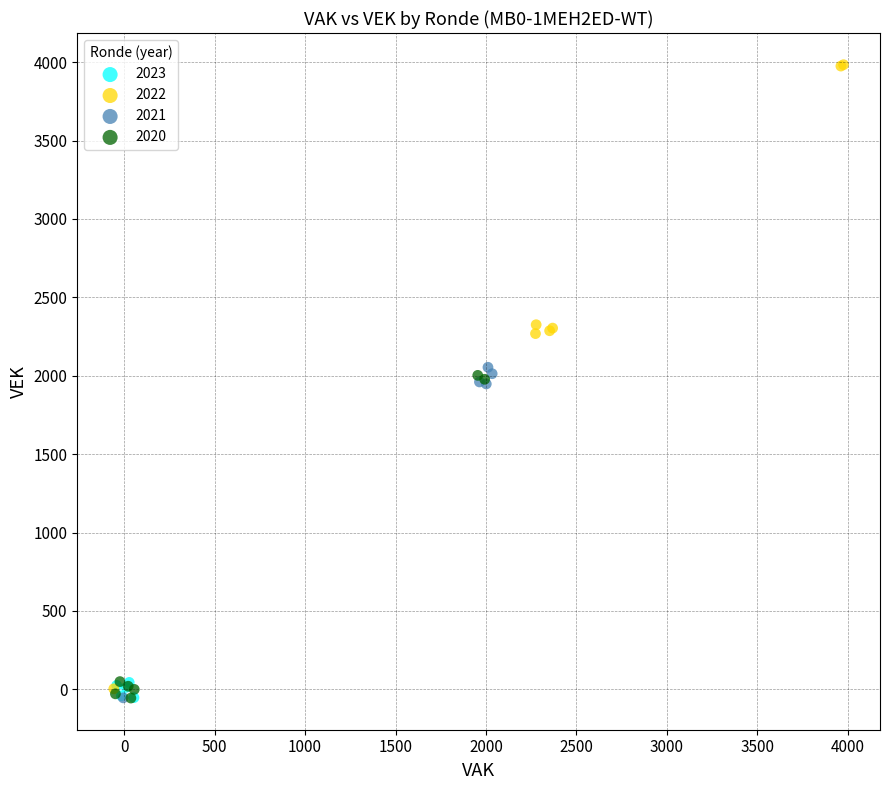

Which series contains the highest Y value?

2022